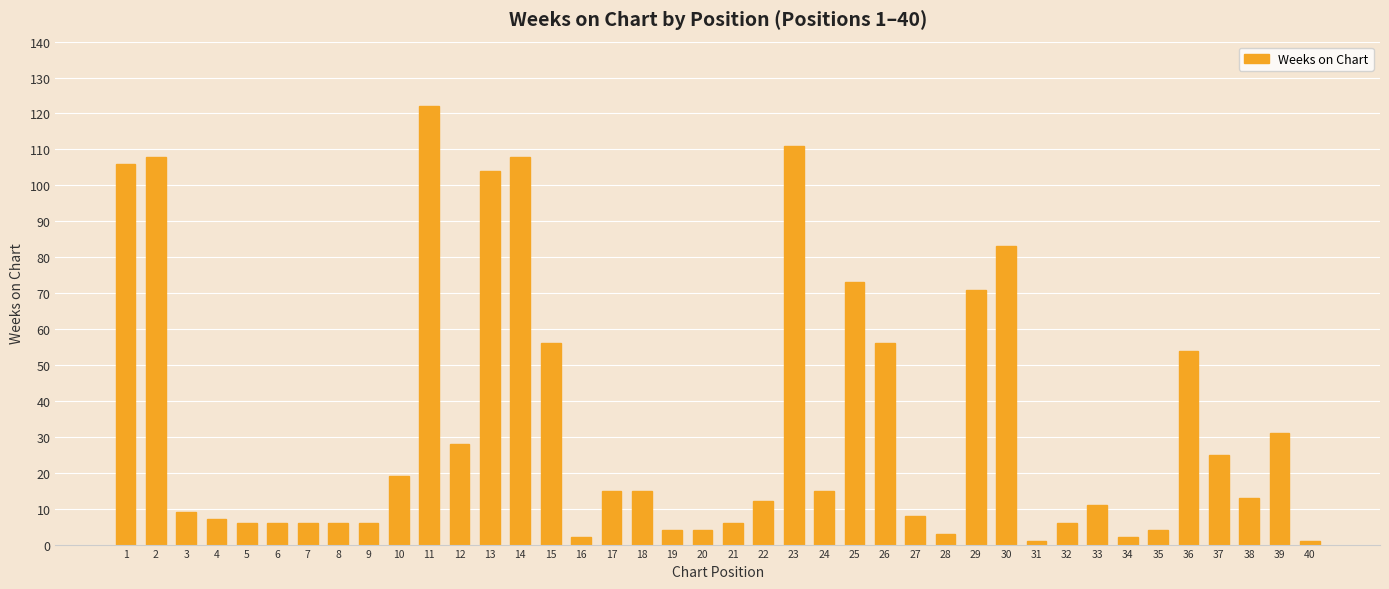

How many bars are there in total?

40